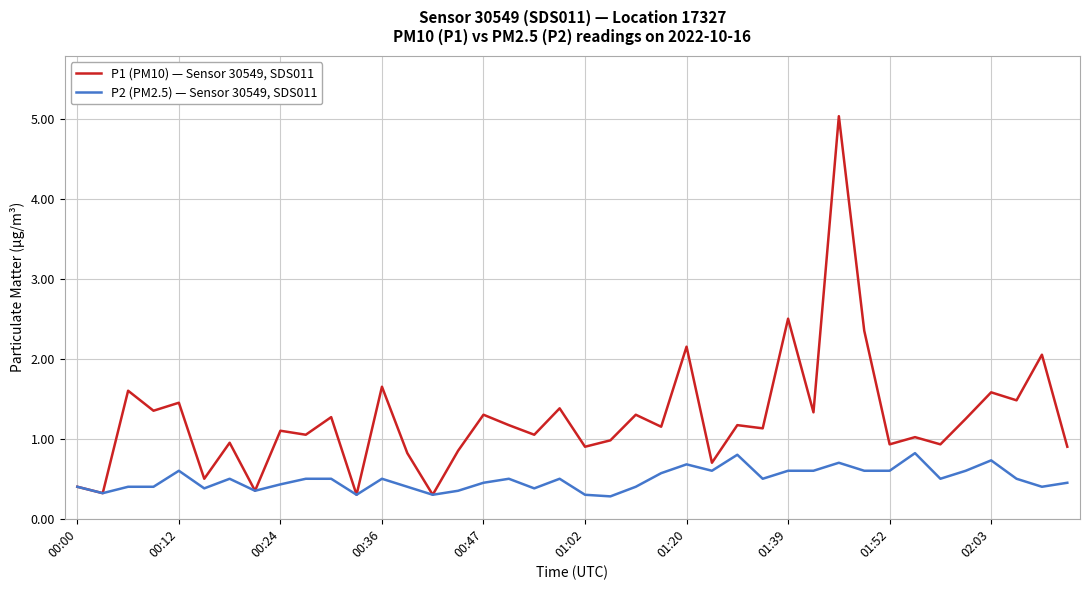

Which series has the widest spread of values?

P1 (PM10) — Sensor 30549, SDS011